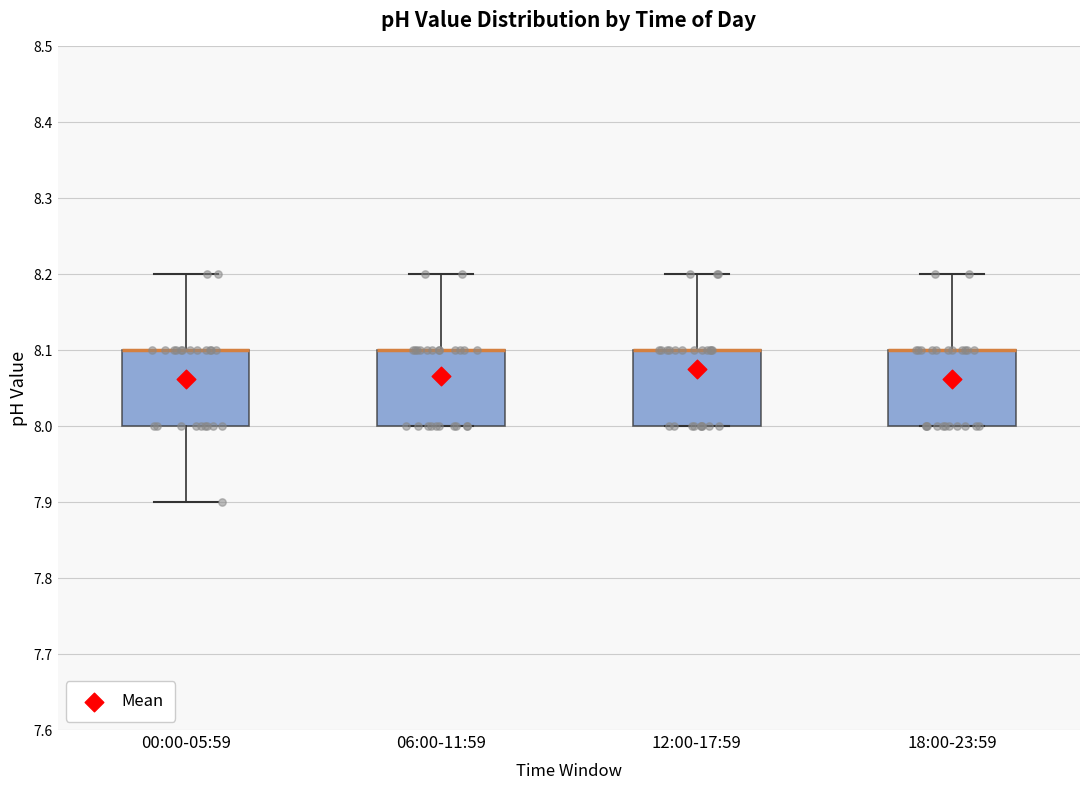

Where is the upper edge of the box for 18:00-23:59 on the y-axis? The values are not printed on the chart, so give them approximately, as read against the axis.

8.1